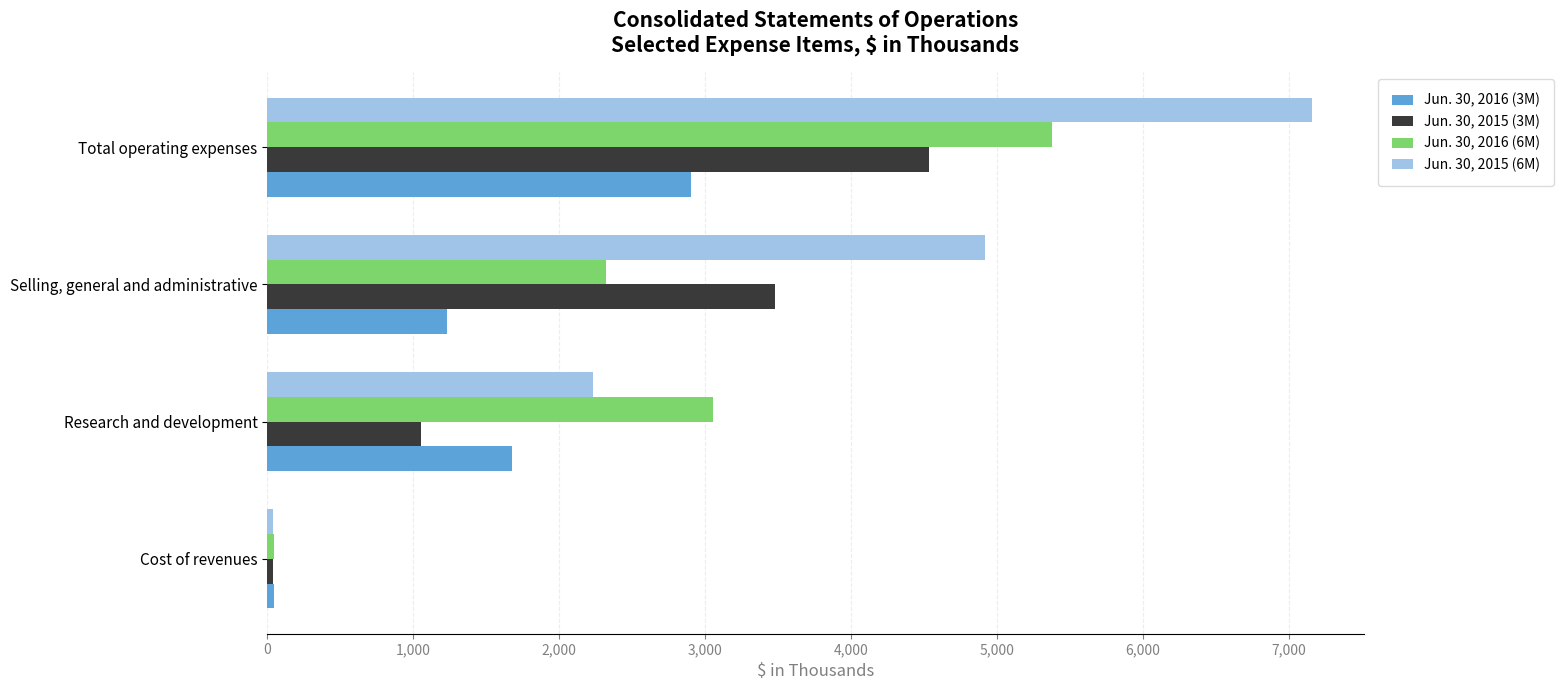

Rank the series by their maximum value, from highest to lowest.

Jun. 30, 2015 (6M), Jun. 30, 2016 (6M), Jun. 30, 2015 (3M), Jun. 30, 2016 (3M)